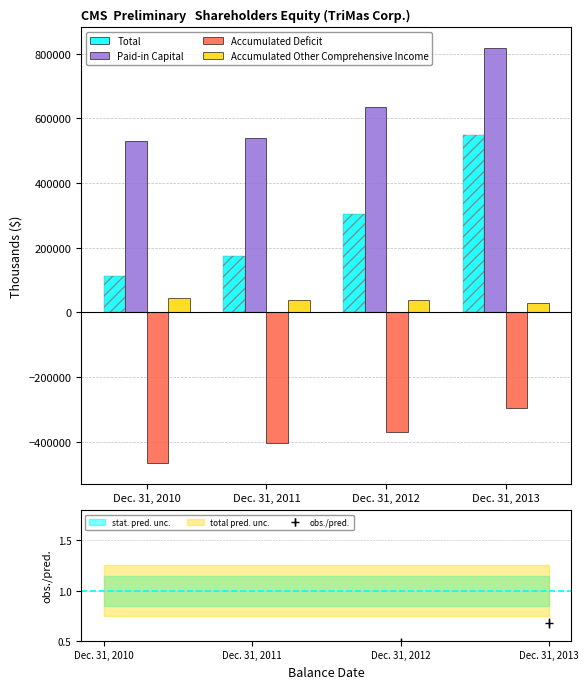

What is the value of the Paid-in Capital bar at the 4th from the left?

816450